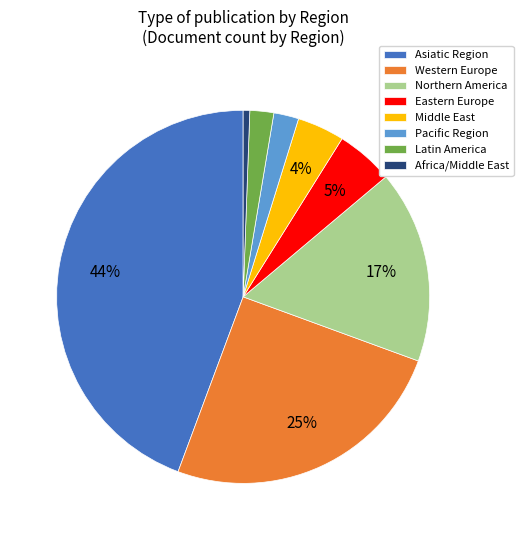

How many slices are in this pie chart?

8